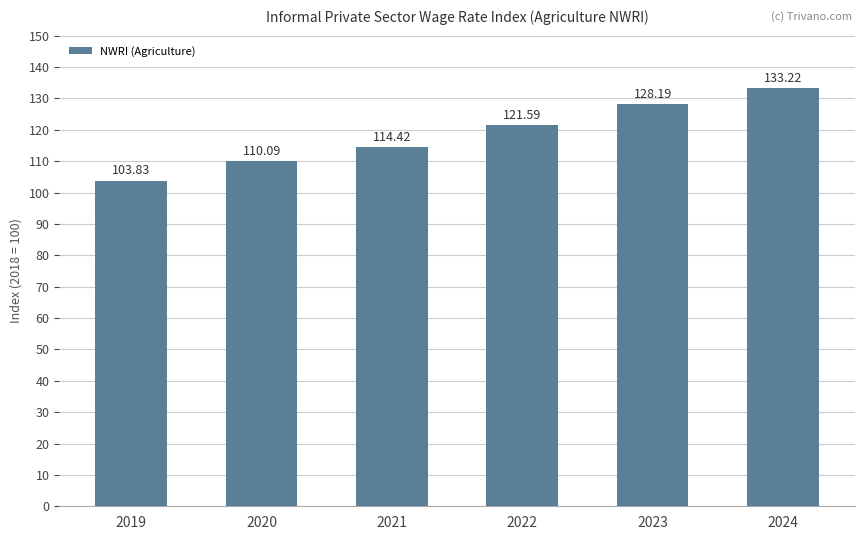

What is the average value?

118.6